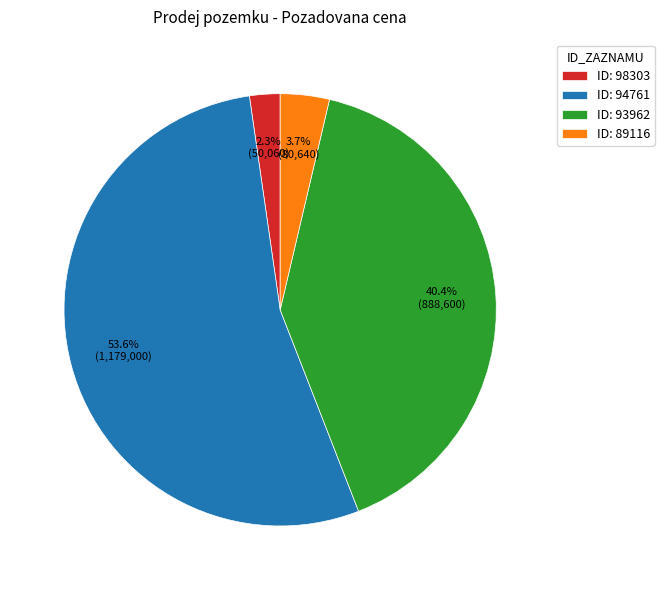

Is the sum of ID: 98303 and ID: 93962 greater than half?

No